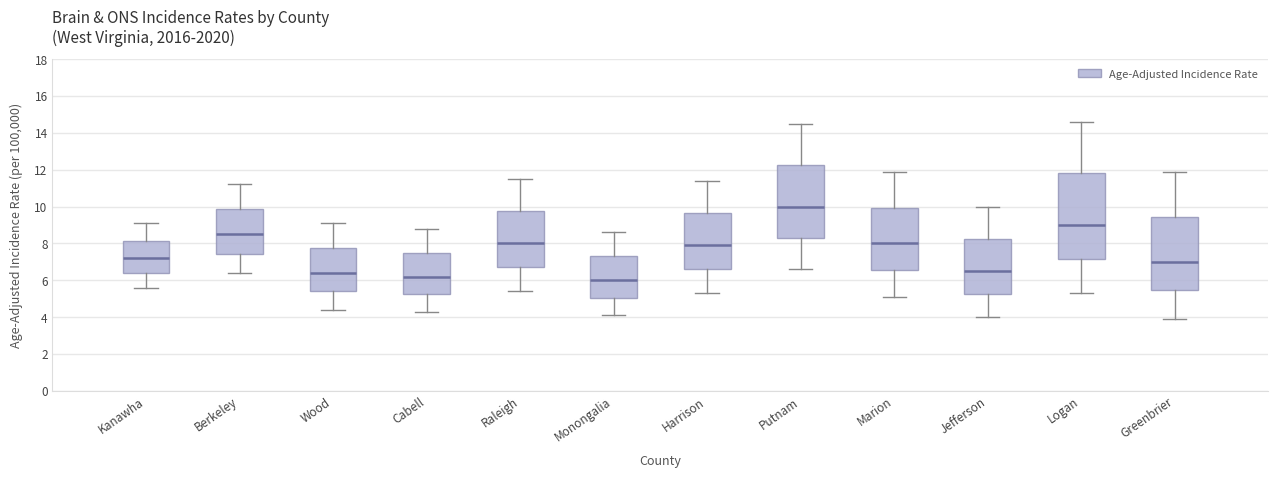

Reading left to right, read every box against the y-axis: the position of its median line, the range the box covers, and the ends of its whiskers. The values are not printed on the chart, so give them approximately, as read against the axis.

Kanawha: median 7.2, box 6.4 to 8.2, whiskers 5.6 to 9.2
Berkeley: median 8.6, box 7.4 to 9.8, whiskers 6.4 to 11.2
Wood: median 6.4, box 5.4 to 7.8, whiskers 4.4 to 9.2
Cabell: median 6.2, box 5.2 to 7.6, whiskers 4.4 to 8.8
Raleigh: median 8.0, box 6.8 to 9.8, whiskers 5.4 to 11.6
Monongalia: median 6.0, box 5.0 to 7.4, whiskers 4.2 to 8.6
Harrison: median 8.0, box 6.6 to 9.6, whiskers 5.4 to 11.4
Putnam: median 10.0, box 8.4 to 12.2, whiskers 6.6 to 14.6
Marion: median 8.0, box 6.6 to 10.0, whiskers 5.2 to 12.0
Jefferson: median 6.6, box 5.2 to 8.2, whiskers 4.0 to 10.0
Logan: median 9.0, box 7.2 to 11.8, whiskers 5.4 to 14.6
Greenbrier: median 7.0, box 5.4 to 9.4, whiskers 4.0 to 12.0